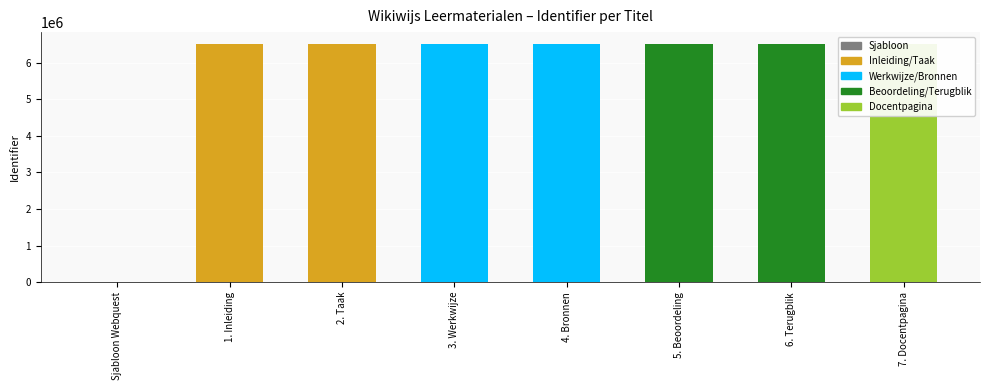

Is it true that the value at 5. Beoordeling is 2078531?

False